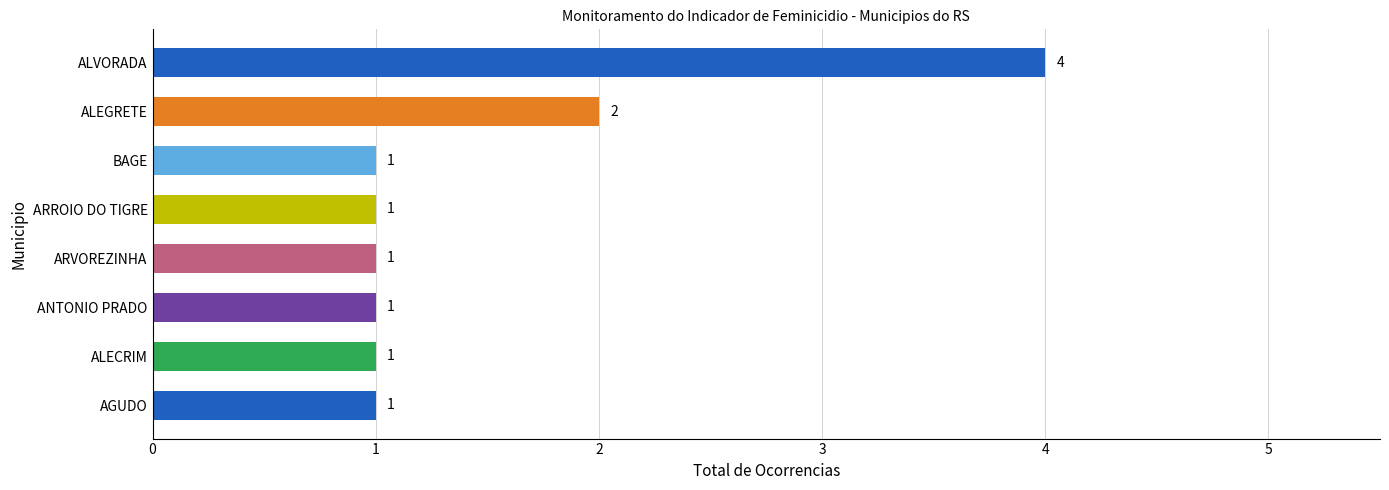

Count the values in the range 1 to 2.

7